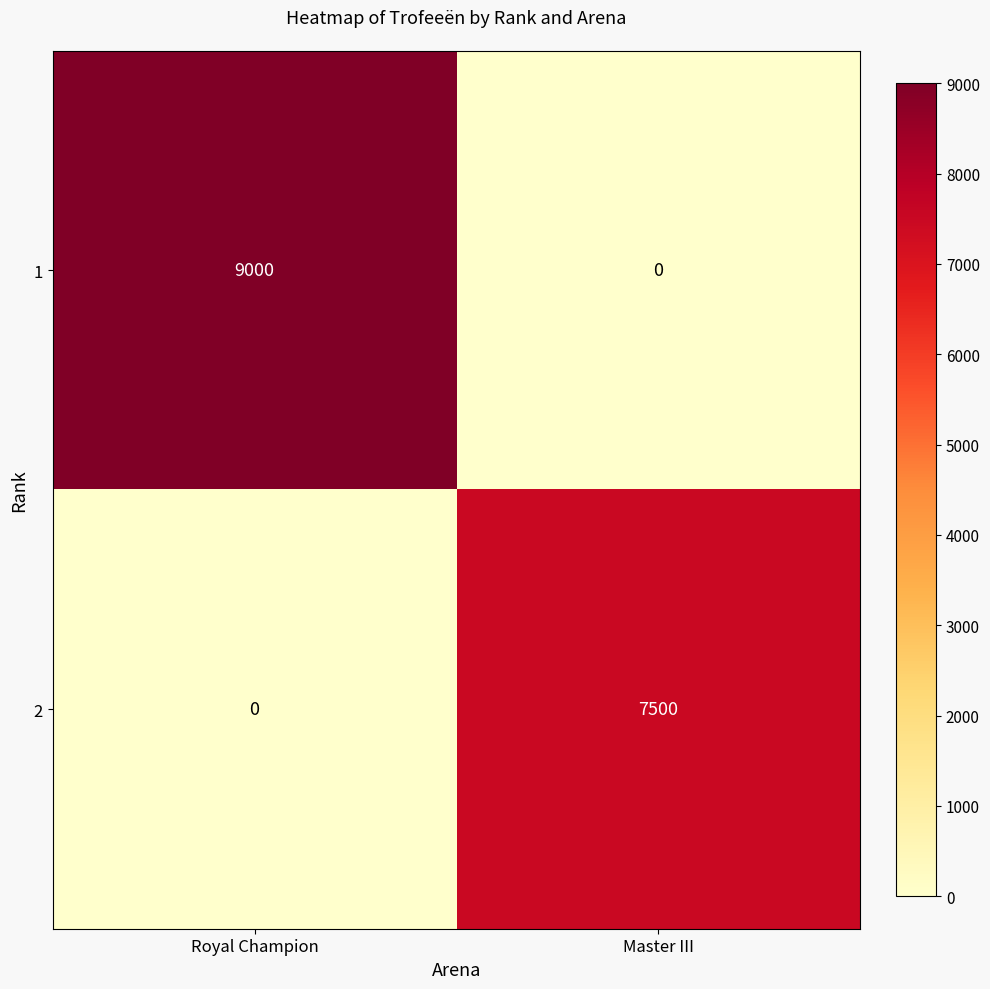

Reading left to right, list all the values displayed in this chart.

1: 9000	0
2: 0	7500